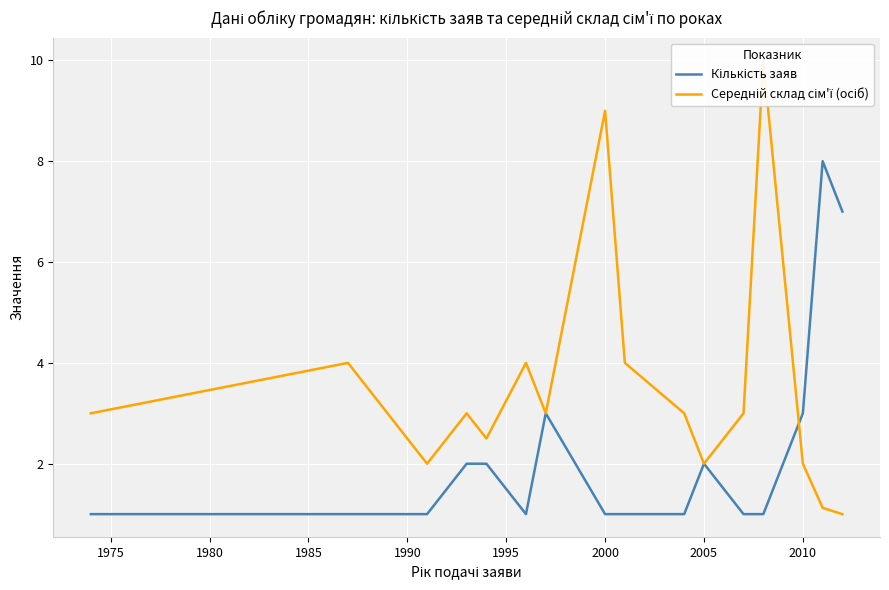

Does the chart display data point markers on the line(s)?

No